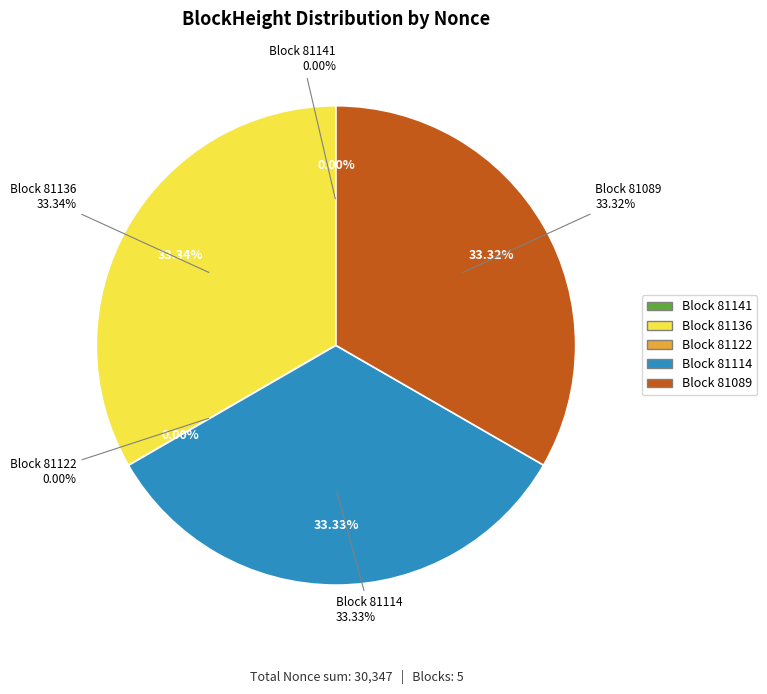

How many segments does this pie chart have?

5